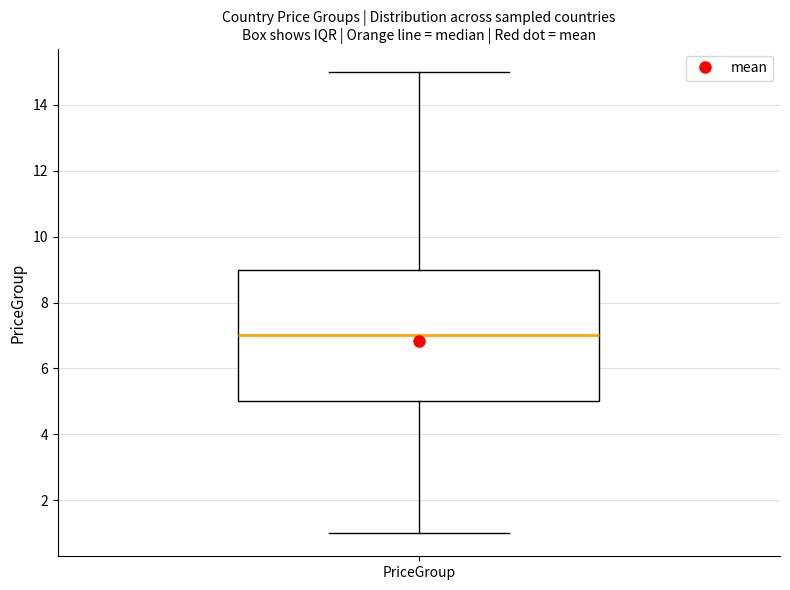

Where is the upper edge of the box for PriceGroup on the y-axis? The values are not printed on the chart, so give them approximately, as read against the axis.

9